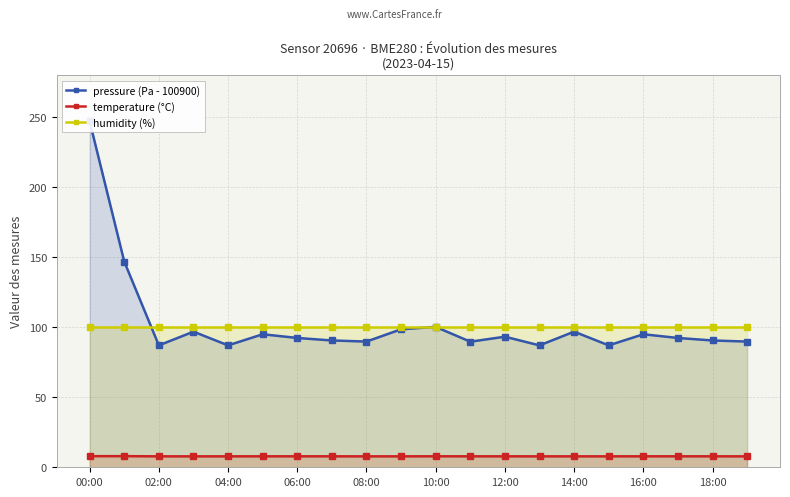

True or false: temperature (°C) has more than 1 points higher than both neighbors.

True